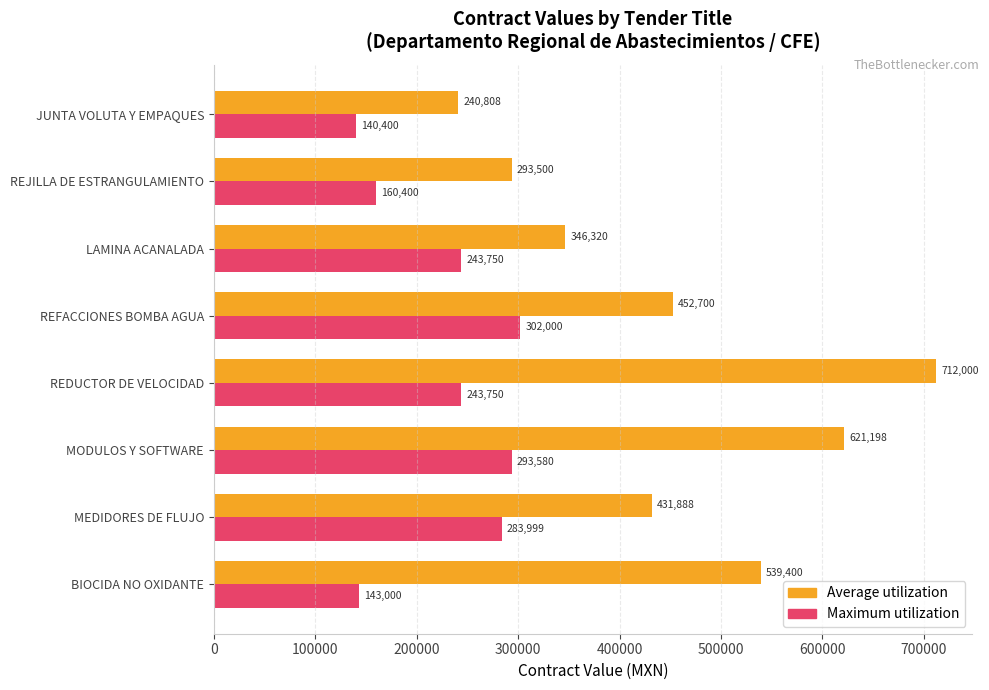

How many series are shown in this chart?

2